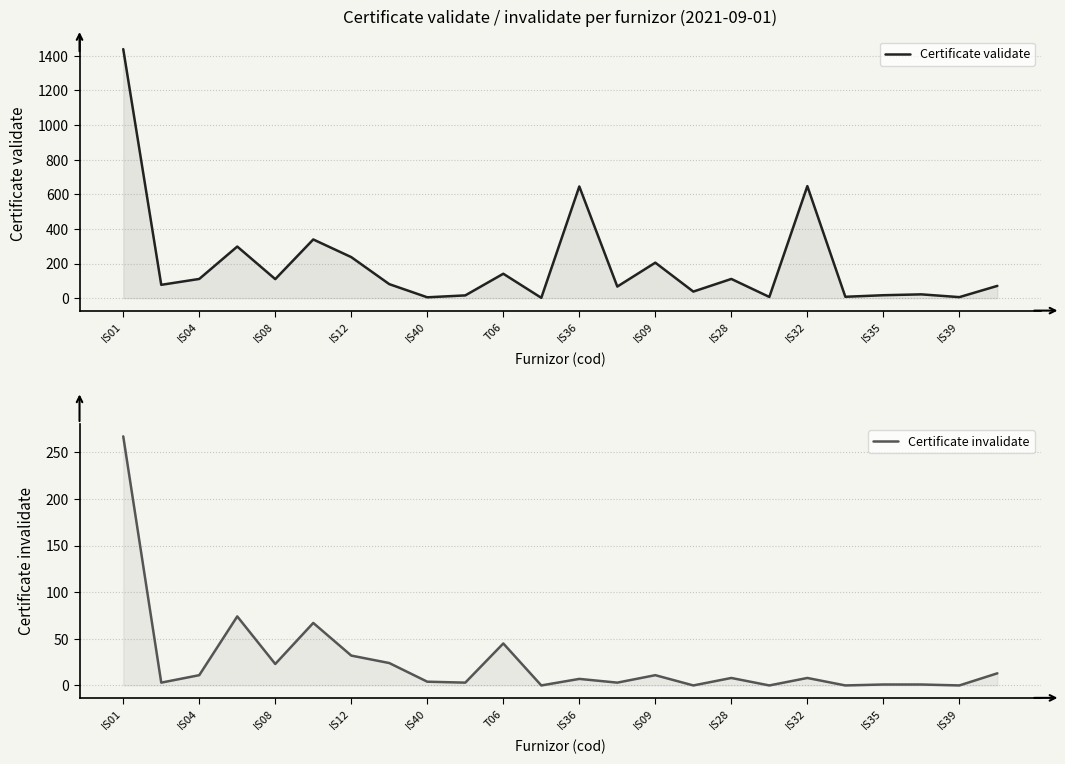

At how many categories does at least one series exceed 714?

1